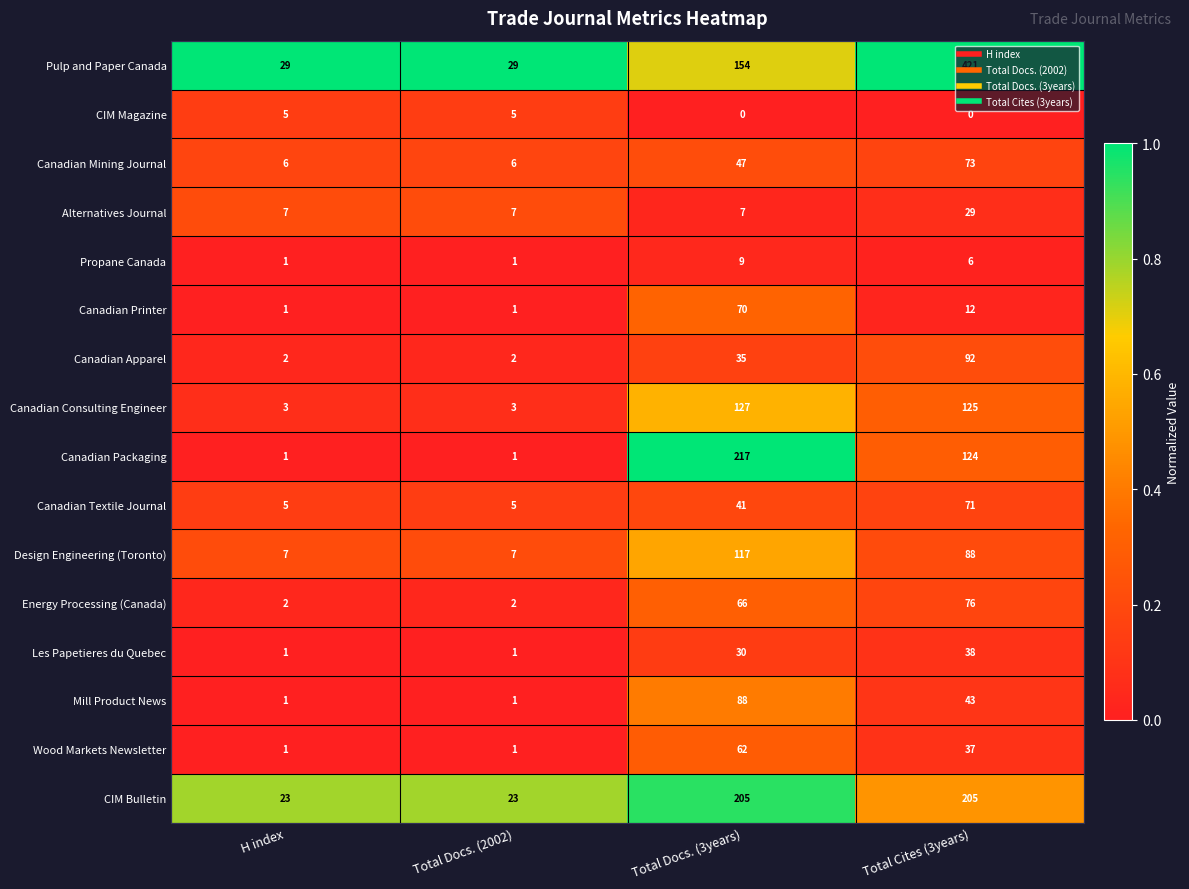

How many CIM Magazine values are between 0 and 5?

4